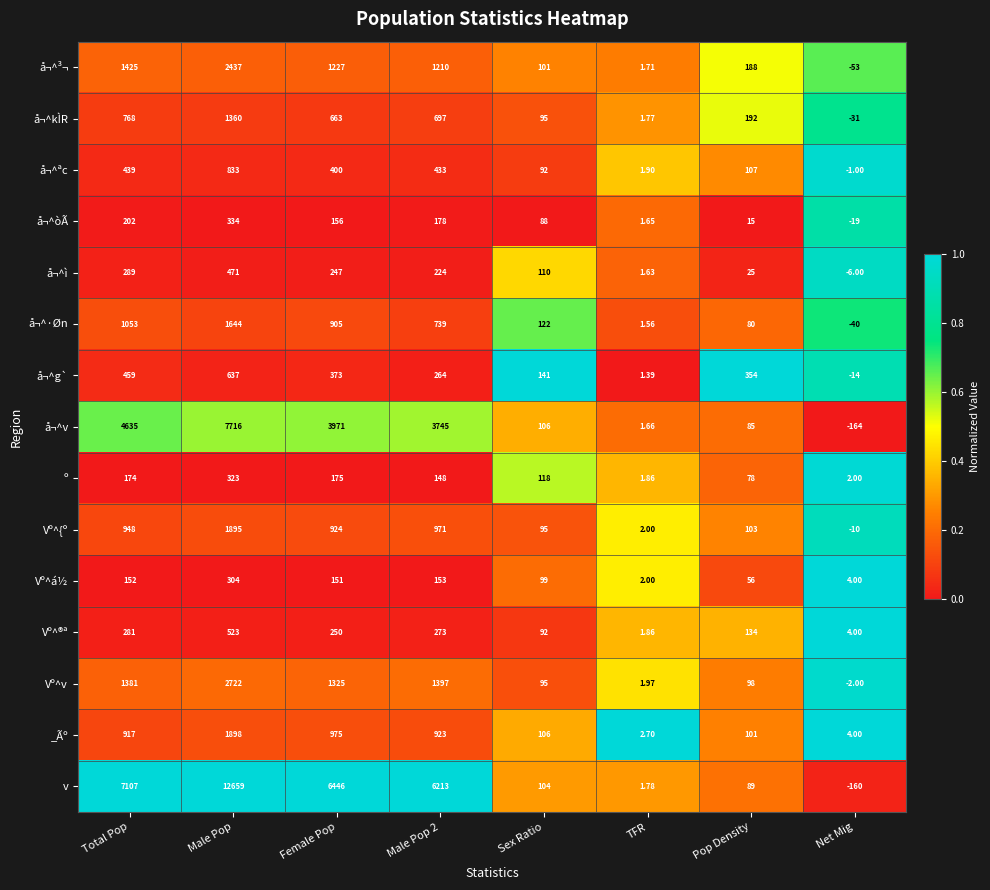

At how many categories does at least one series exceed 0?

8